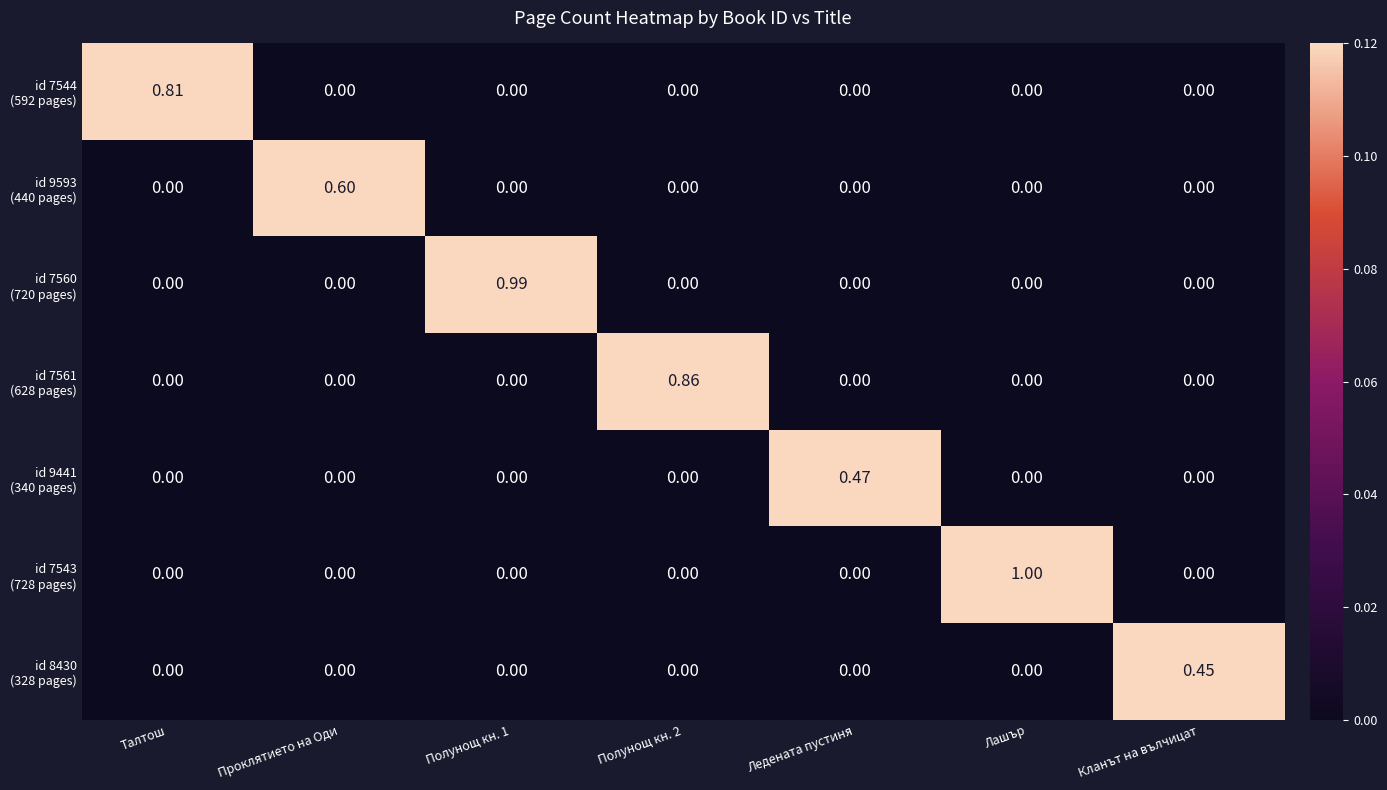

Which category has the highest value across all series?

Лашър